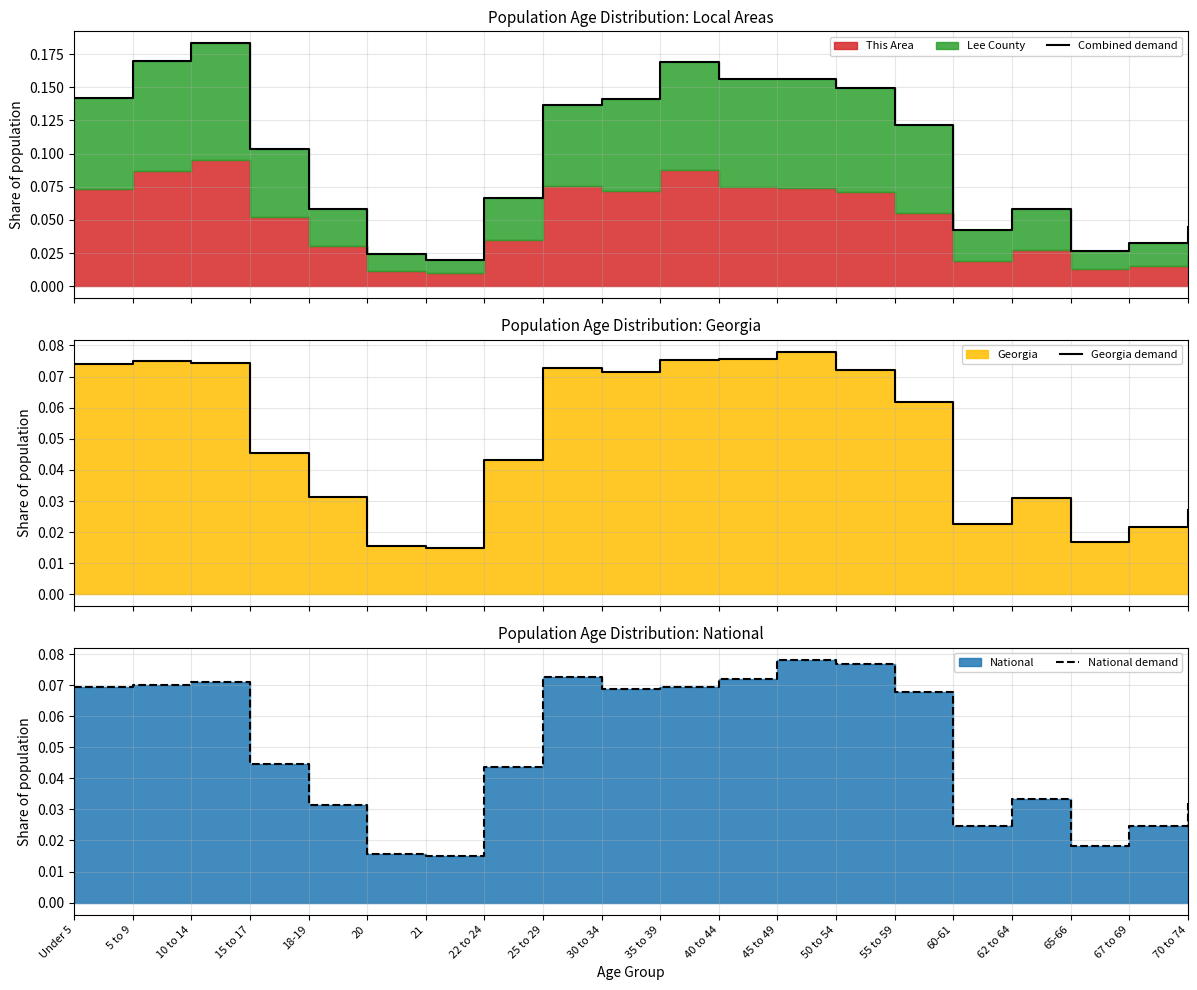

Reading left to right, what are all the values shown in this chart?

Combined demand: 0.1	0.2	0.2	0.1	0.1	0.0	0.0	0.1	0.1	0.1	0.2	0.2	0.2	0.1	0.1	0.0	0.1	0.0	0.0	0.0
Georgia demand: 0.1	0.1	0.1	0.0	0.0	0.0	0.0	0.0	0.1	0.1	0.1	0.1	0.1	0.1	0.1	0.0	0.0	0.0	0.0	0.0
National demand: 0.1	0.1	0.1	0.0	0.0	0.0	0.0	0.0	0.1	0.1	0.1	0.1	0.1	0.1	0.1	0.0	0.0	0.0	0.0	0.0